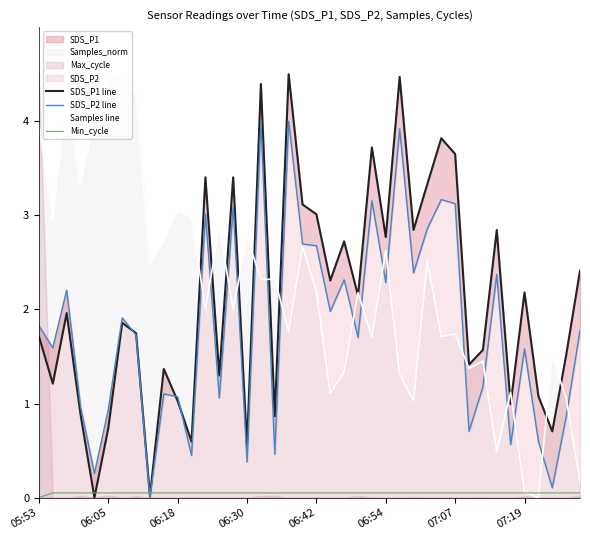

How many positive values does the SDS_P1 line series have?

39